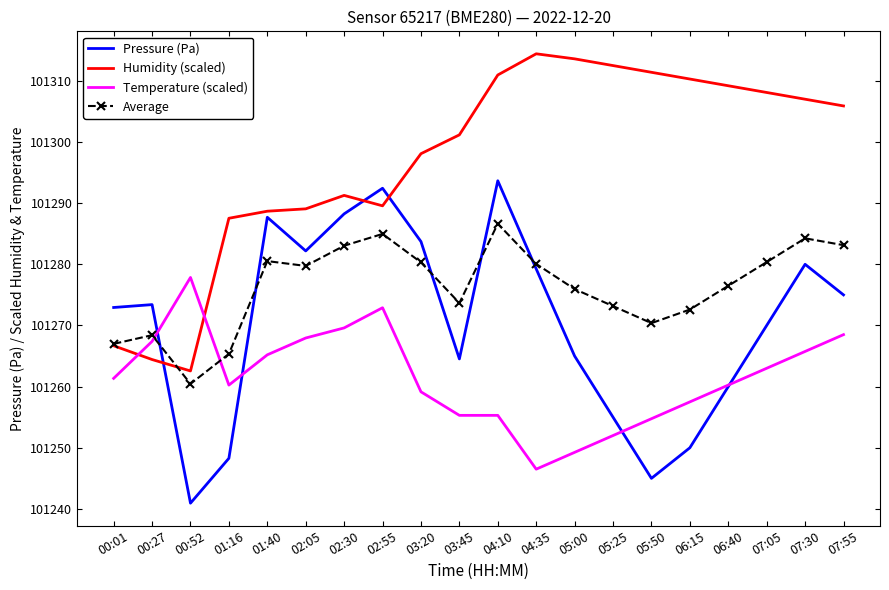

At which category is the sum across all series the highest?

04:10